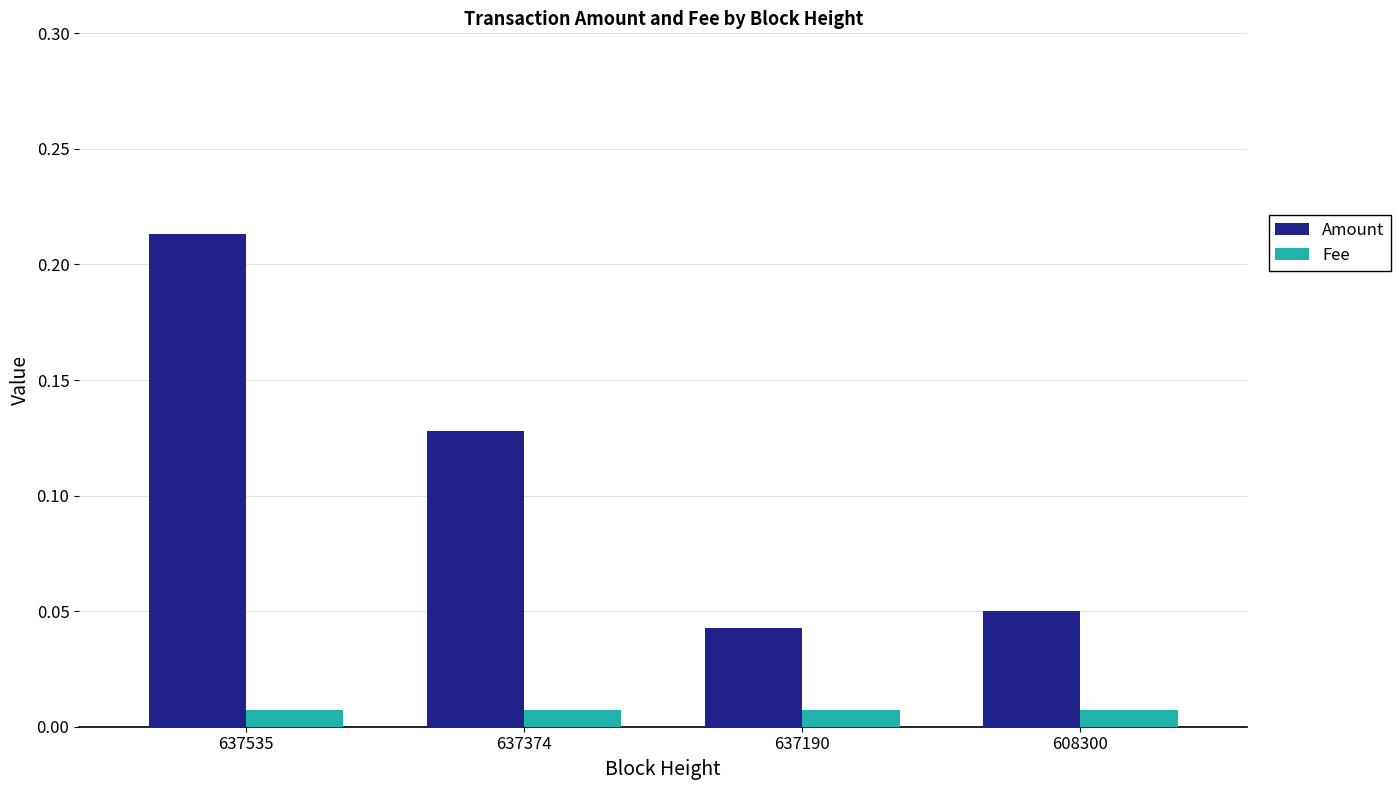

The value of Amount at 637374 is 0.2. True or false?

False